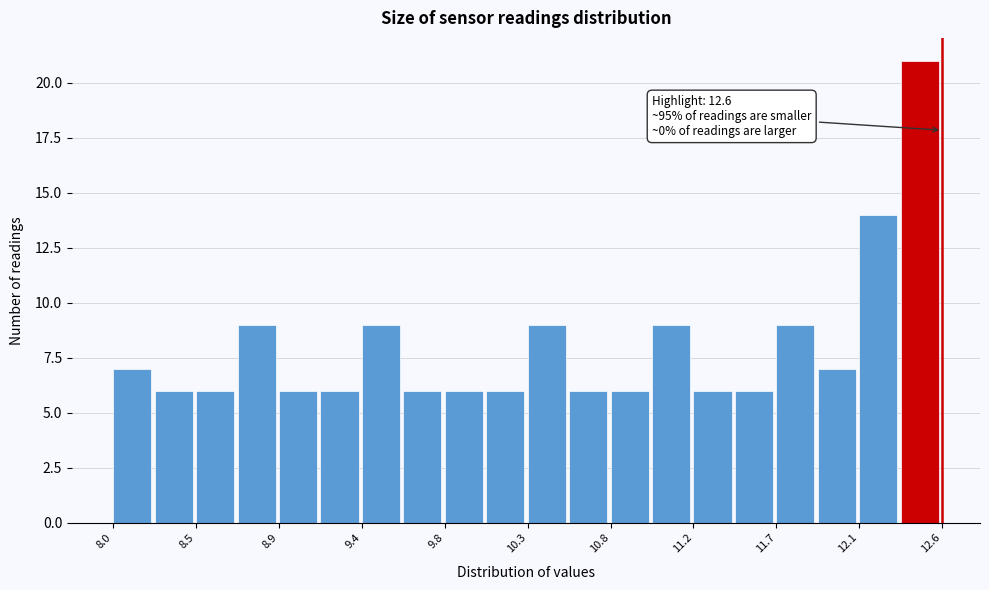

Over which range of the x-axis is the bar tallest?

12.37 to 12.60